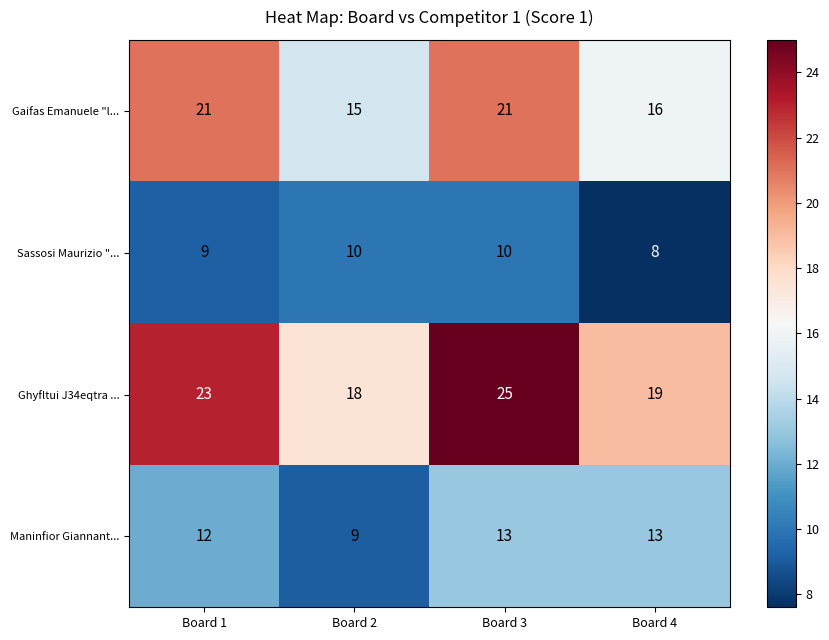

What is the approximate value of Ghyfltui J34eqtra ... at Board 3?

25